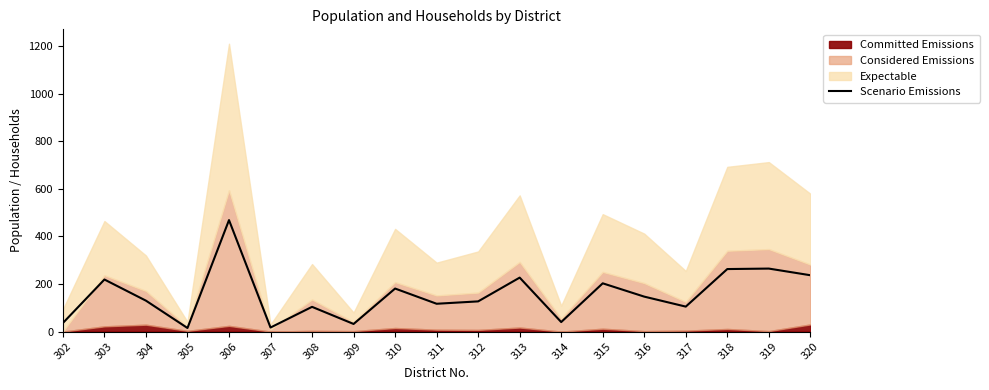

What is the sum of all values?

2934